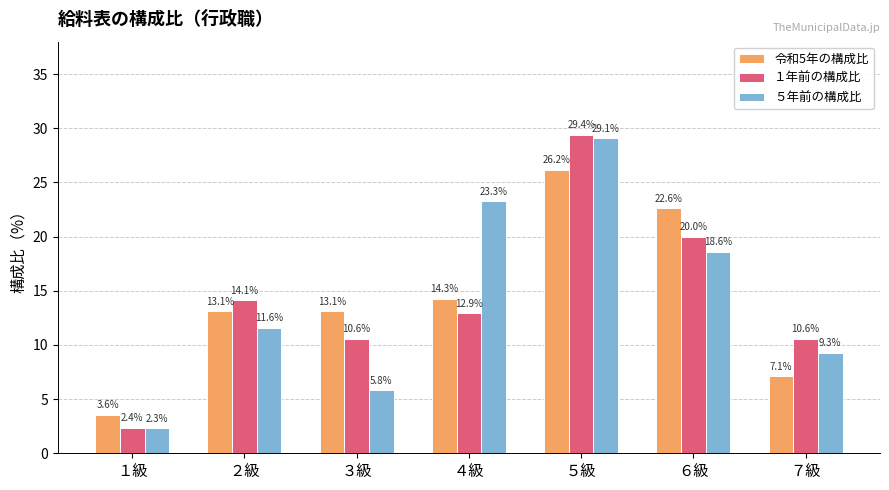

List the series in order of their peak value, highest first.

１年前の構成比, ５年前の構成比, 令和5年の構成比